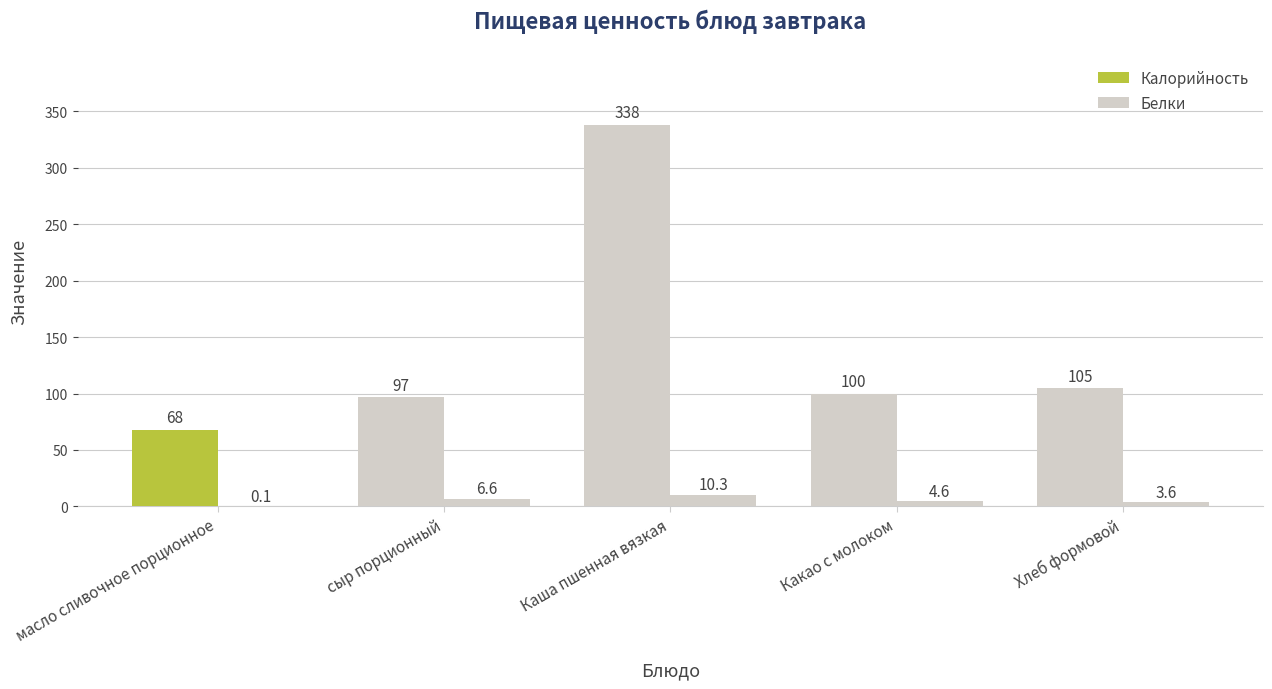

Is the value of Белки at масло сливочное порционное greater than the value of Калорийность at Хлеб формовой?

No